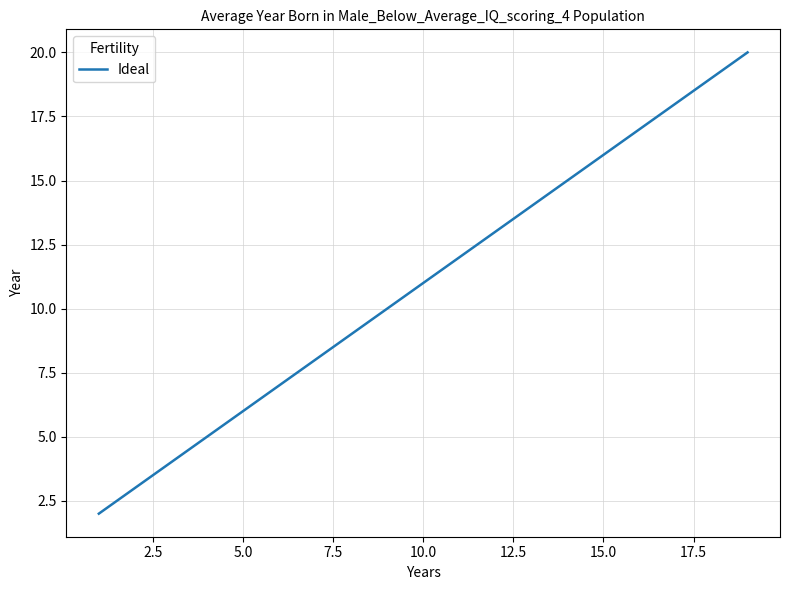

How many lines are shown in the chart?

1